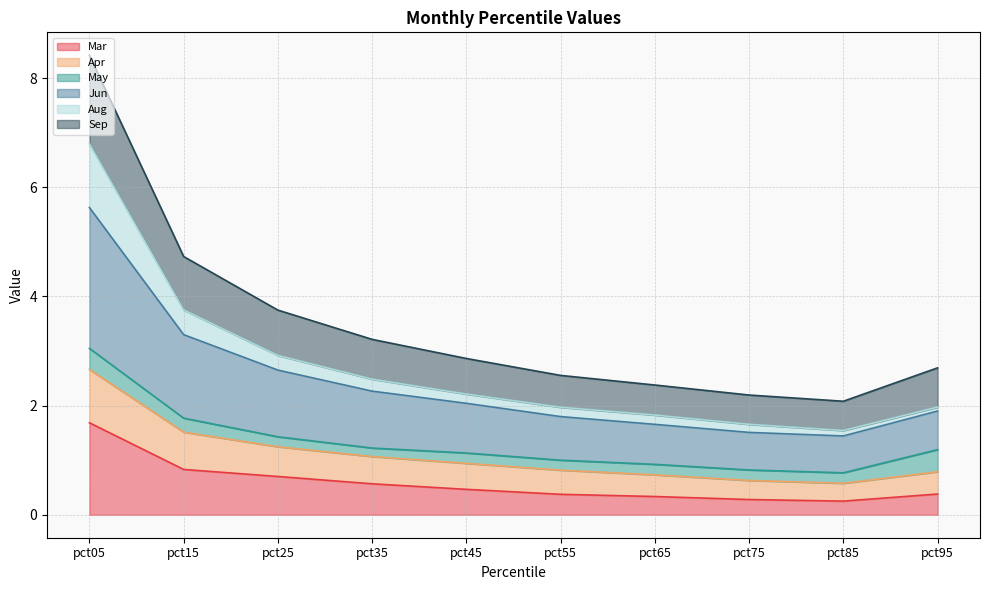

Which category has the highest value in the Mar series?

pct05